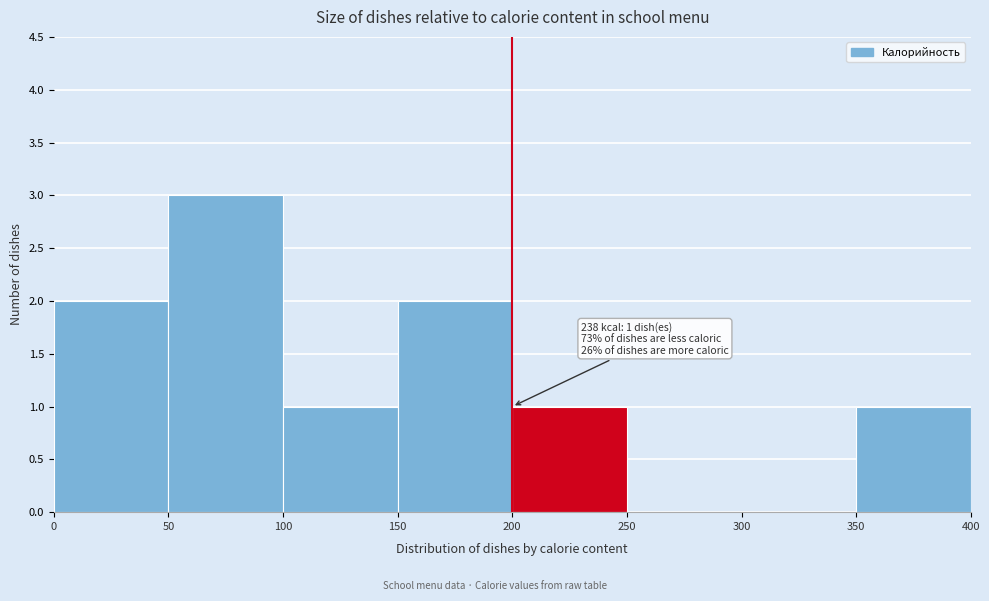

Over which range of the x-axis is the bar tallest?

50 to 100